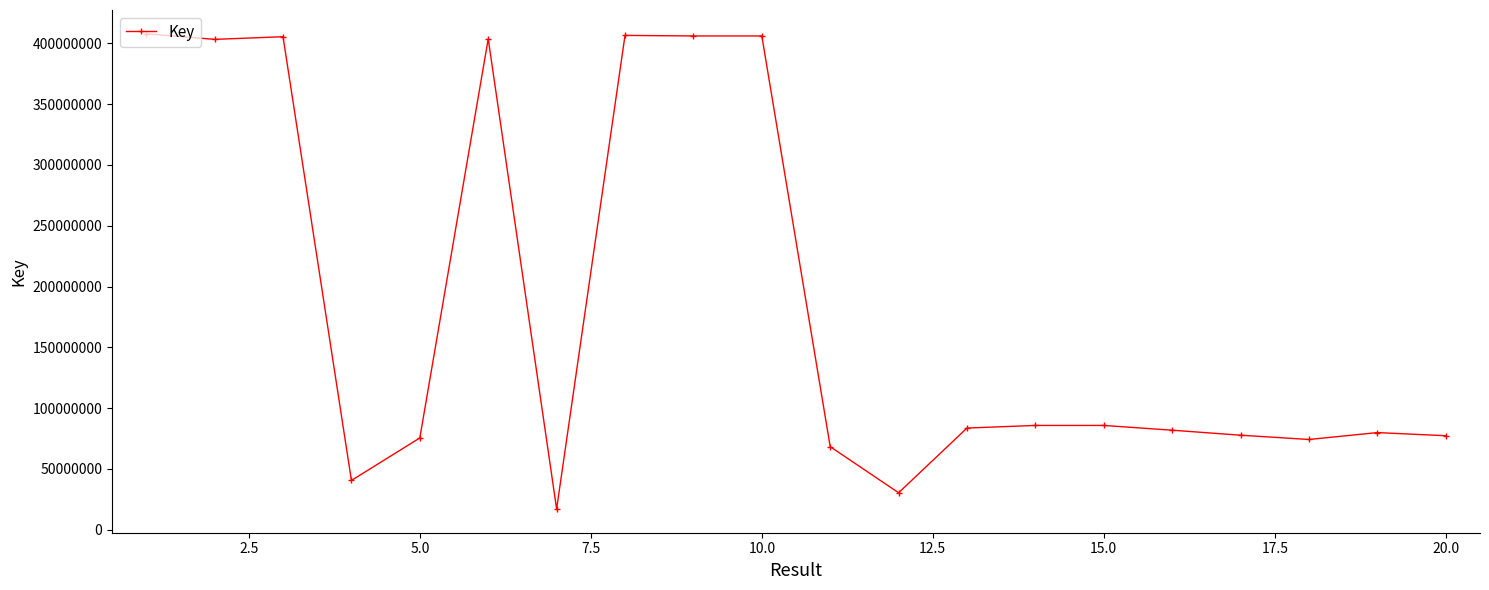

What is the sum of all values?

3717047186